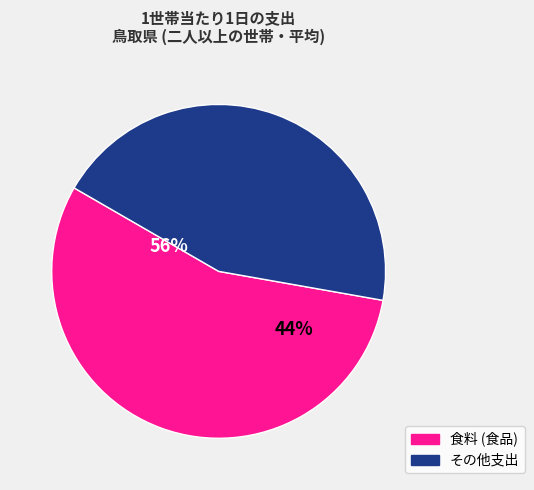

Is it true that 食料 is 56% of the pie?

True